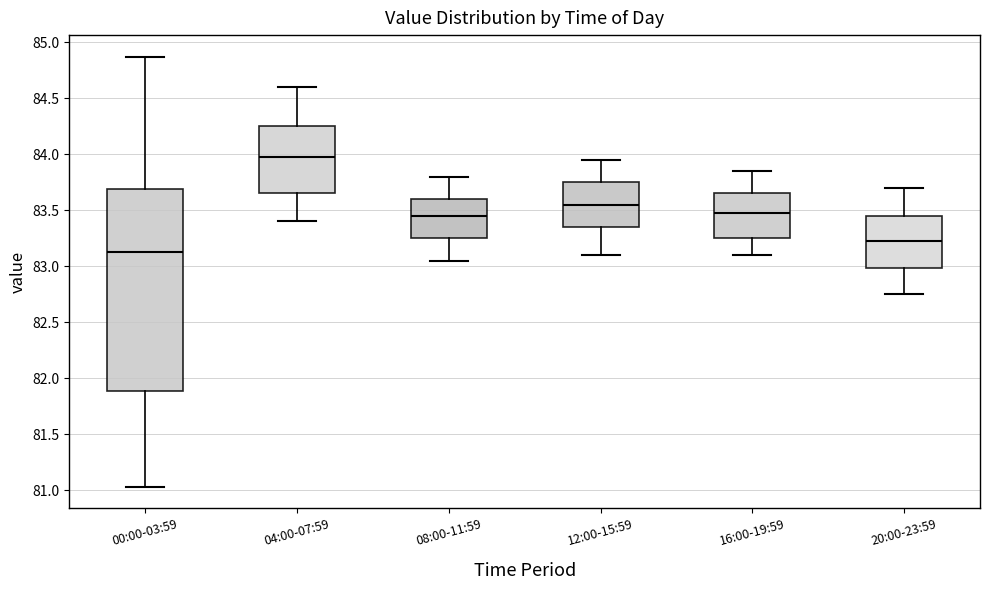

Reading left to right, read every box against the y-axis: the position of its median line, the range the box covers, and the ends of its whiskers. The values are not printed on the chart, so give them approximately, as read against the axis.

00:00-03:59: median 83.15, box 81.90 to 83.70, whiskers 81.05 to 84.85
04:00-07:59: median 84.00, box 83.65 to 84.25, whiskers 83.40 to 84.60
08:00-11:59: median 83.45, box 83.25 to 83.60, whiskers 83.05 to 83.80
12:00-15:59: median 83.55, box 83.35 to 83.75, whiskers 83.10 to 83.95
16:00-19:59: median 83.50, box 83.25 to 83.65, whiskers 83.10 to 83.85
20:00-23:59: median 83.25, box 83.00 to 83.45, whiskers 82.75 to 83.70